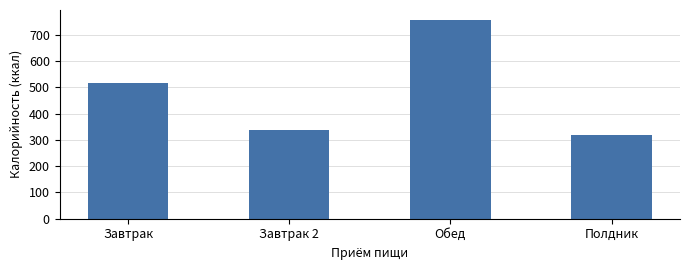

Are the bars grouped side by side (vs. stacked)?

No